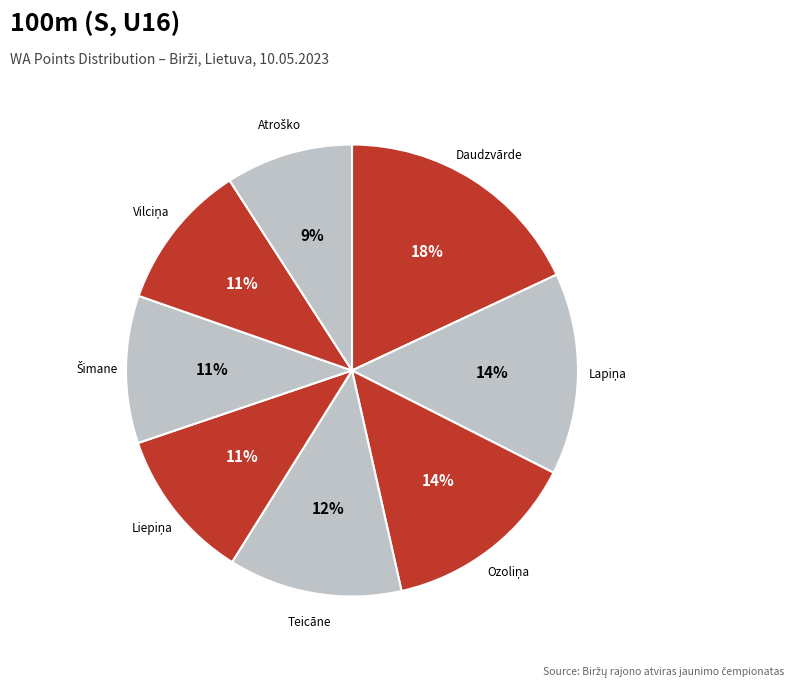

Count the number of slices in the pie.

8